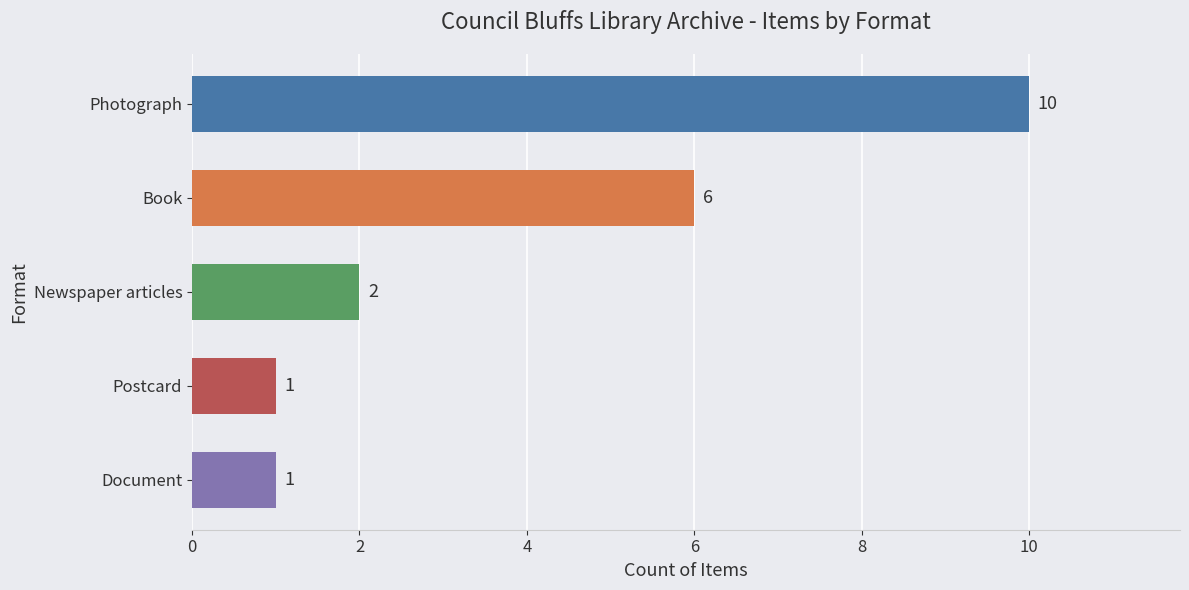

What is the greatest value displayed?

10